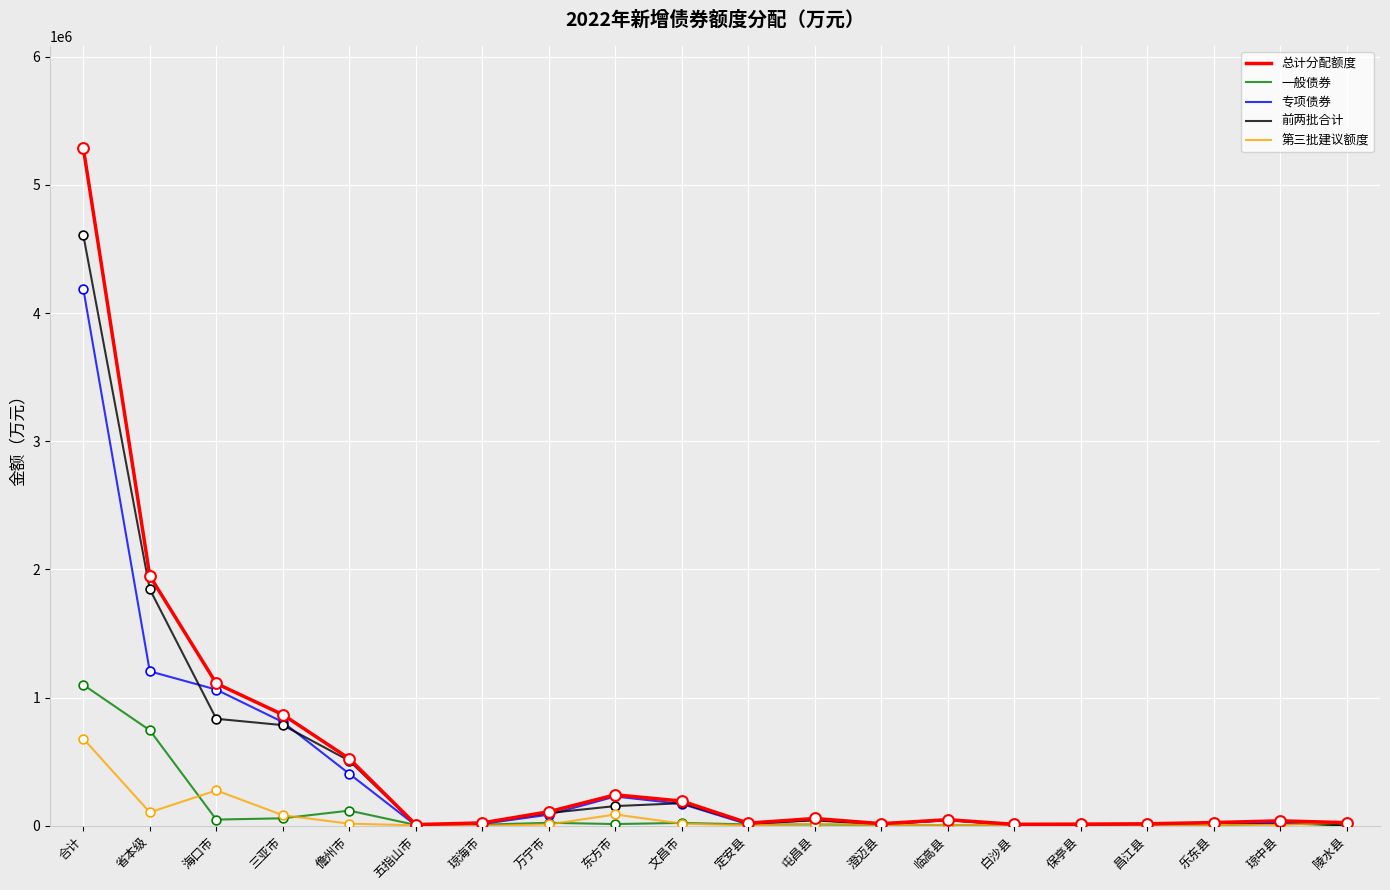

Which series has the largest total across all categories?

总计分配额度